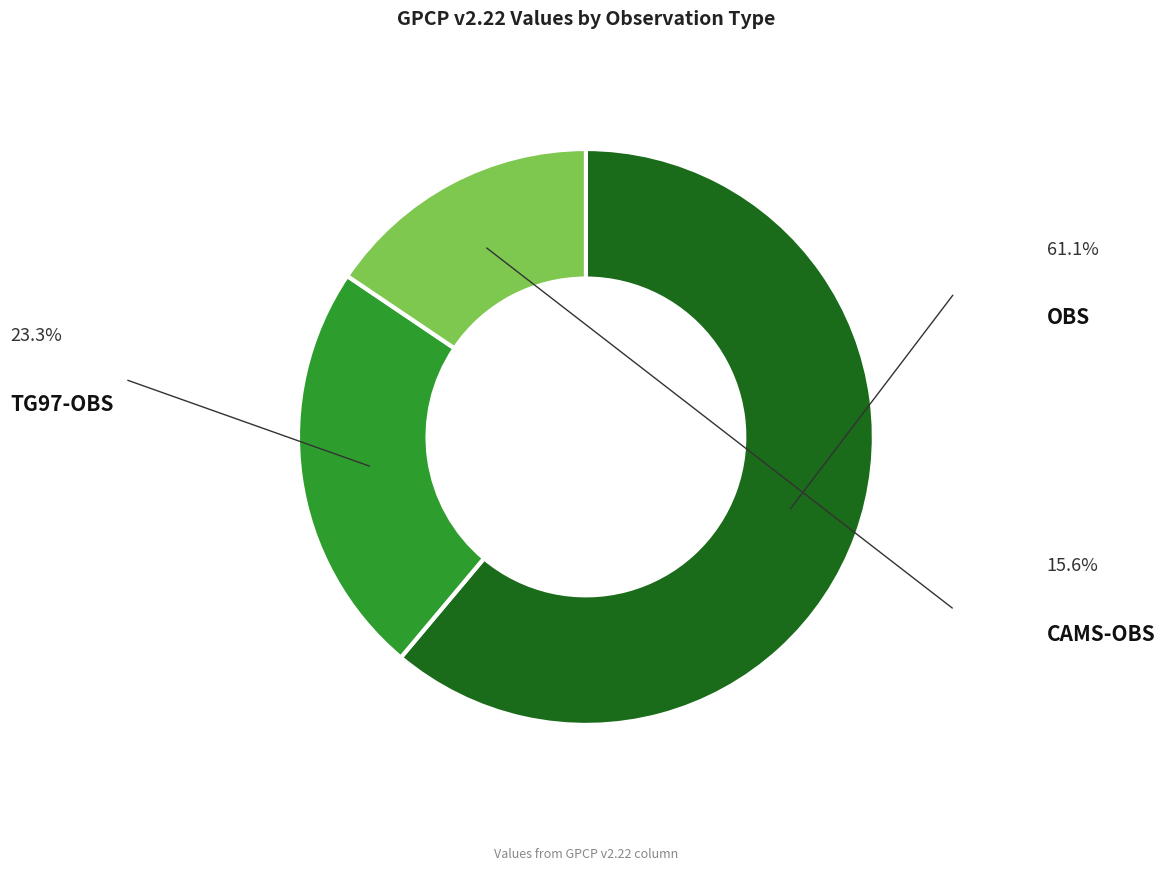

True or false: CAMS-OBS accounts for 16% of the total.

True